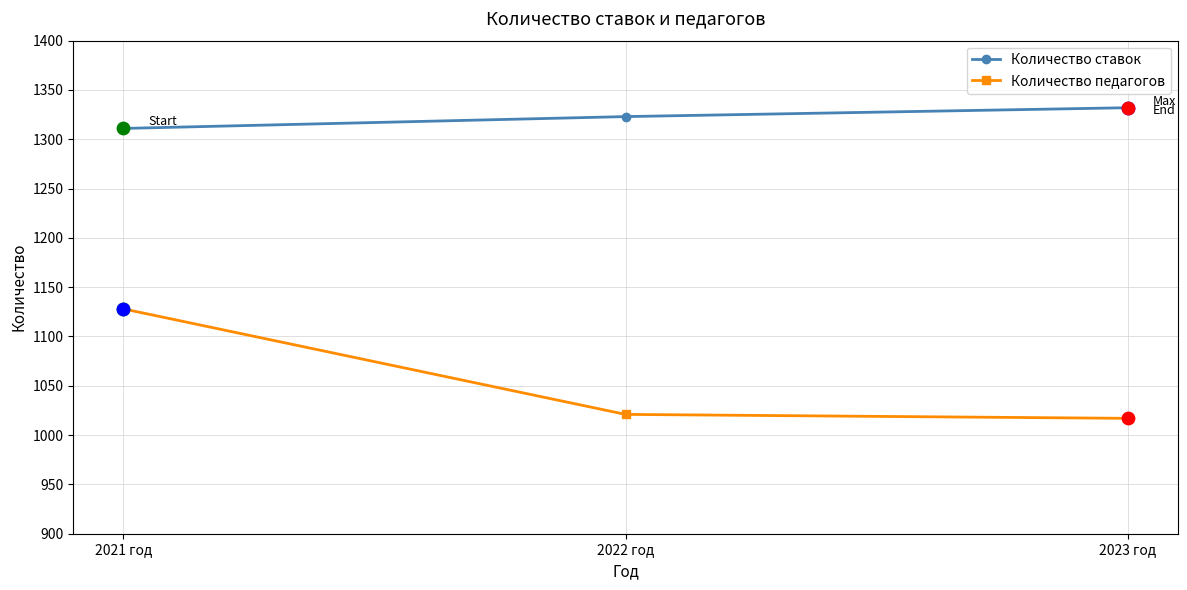

What is the spread (max minus min) of values at 2022 год?

302